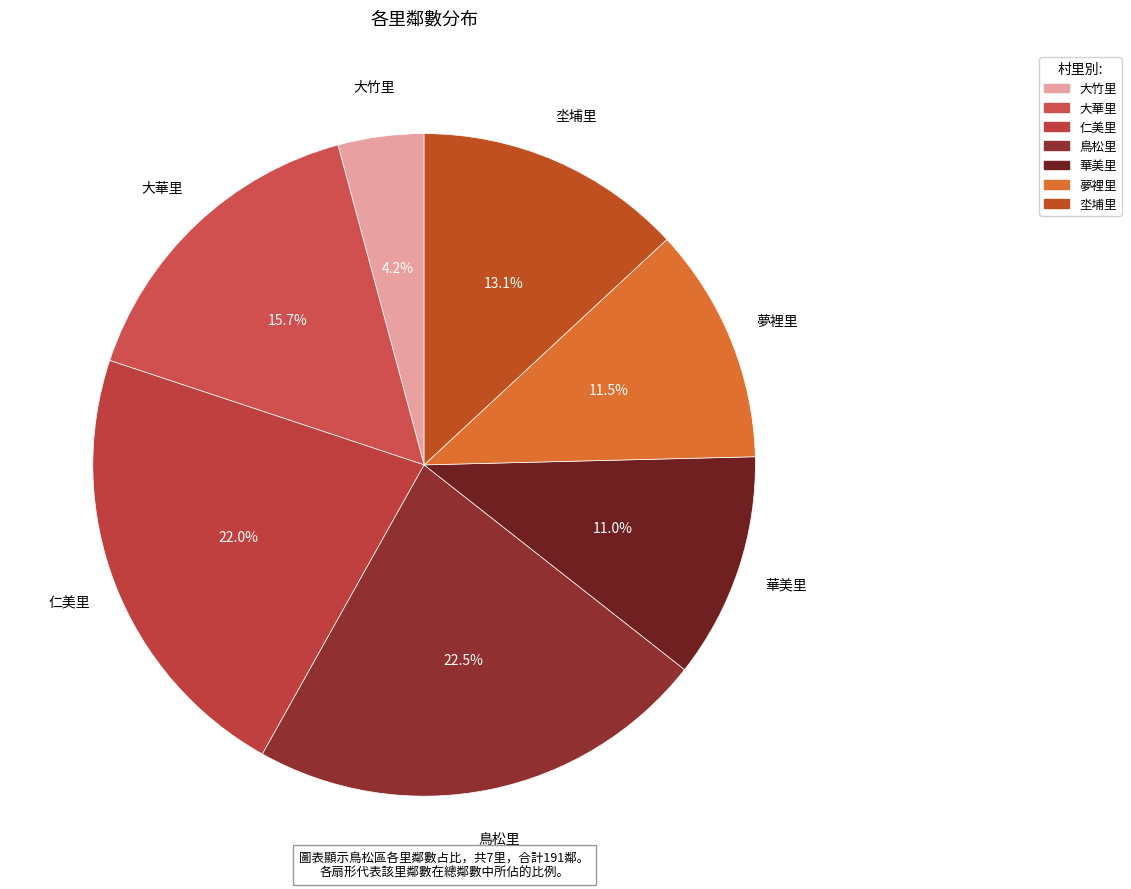

Rank the categories by value from lowest to highest.

大竹里, 華美里, 夢裡里, 坔埔里, 大華里, 仁美里, 鳥松里